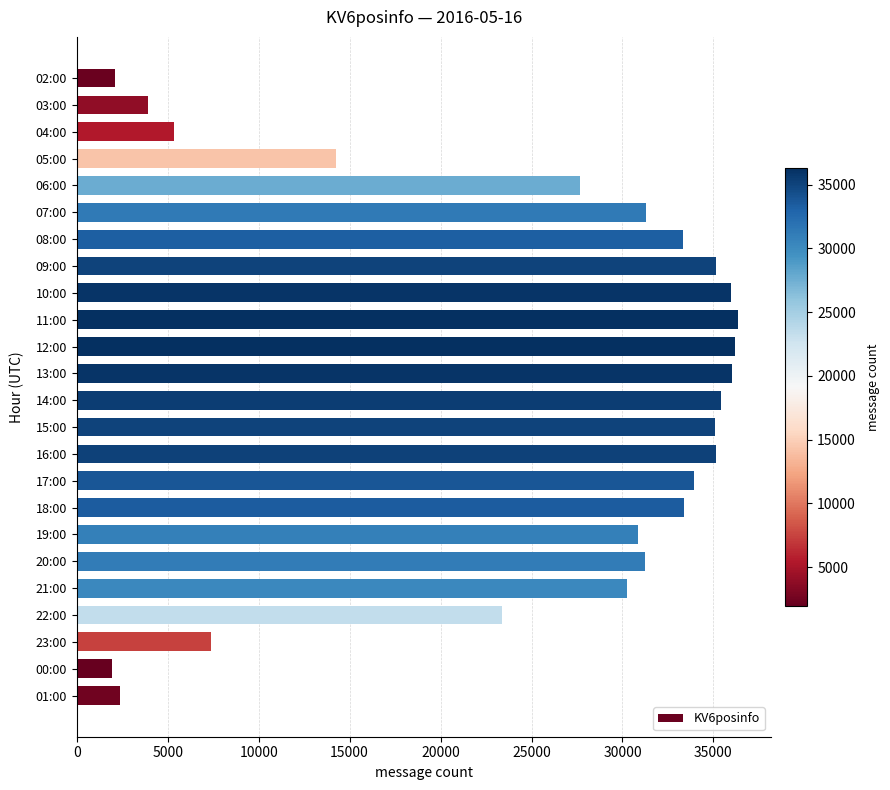

What is the difference between the maximum and second lowest values?

34214